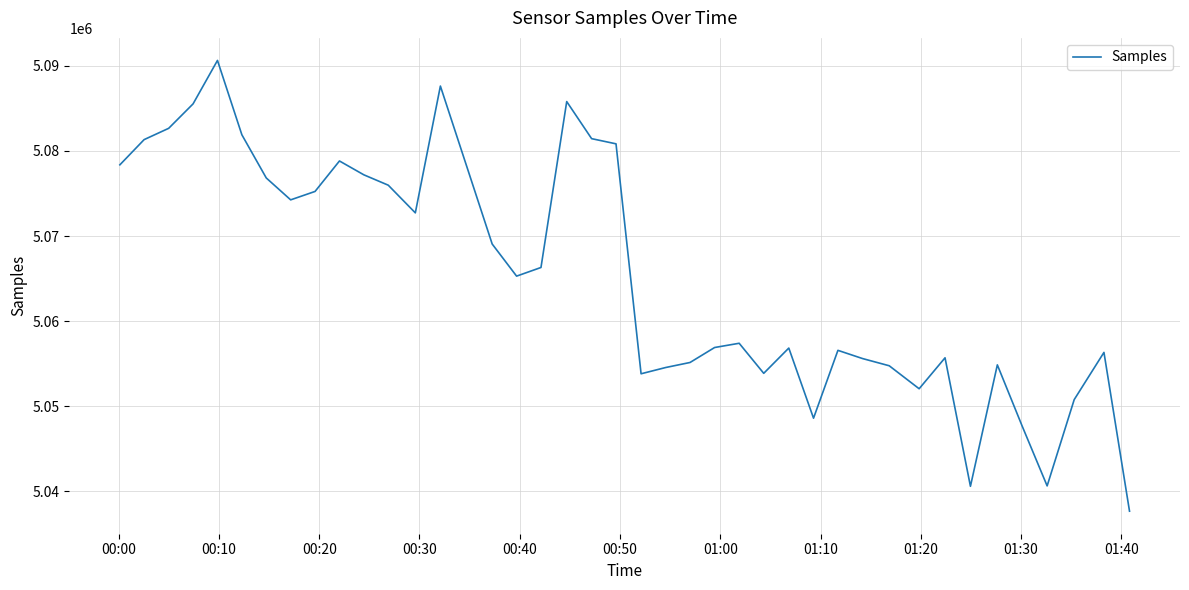

What is the greatest value displayed?

5090644